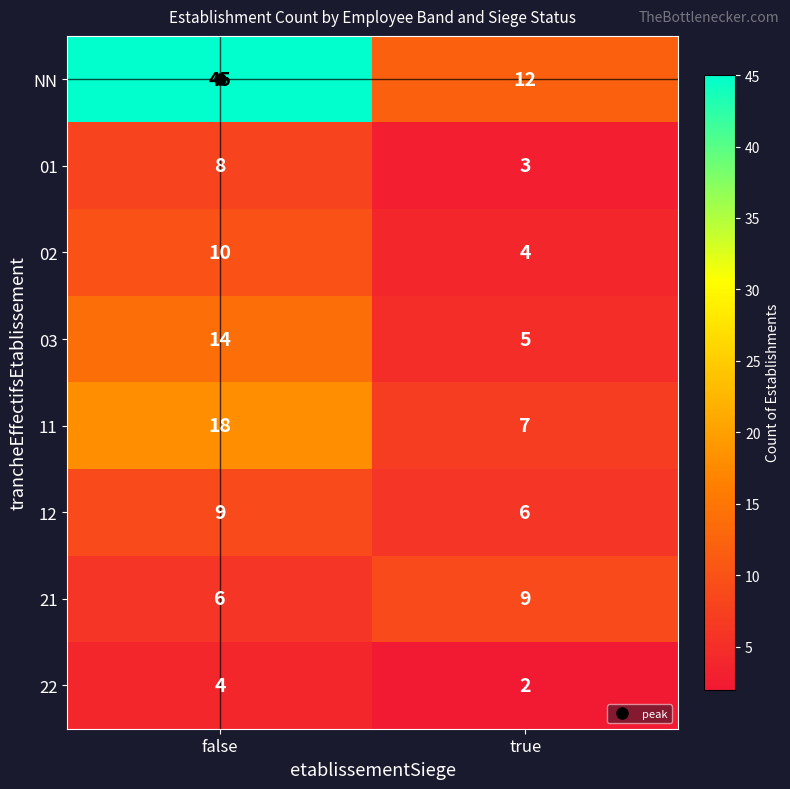

The value of 01 at false is 8. True or false?

True